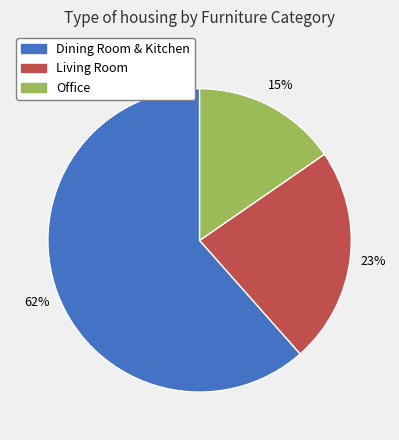

Which slice represents more than half of the pie?

Dining Room & Kitchen